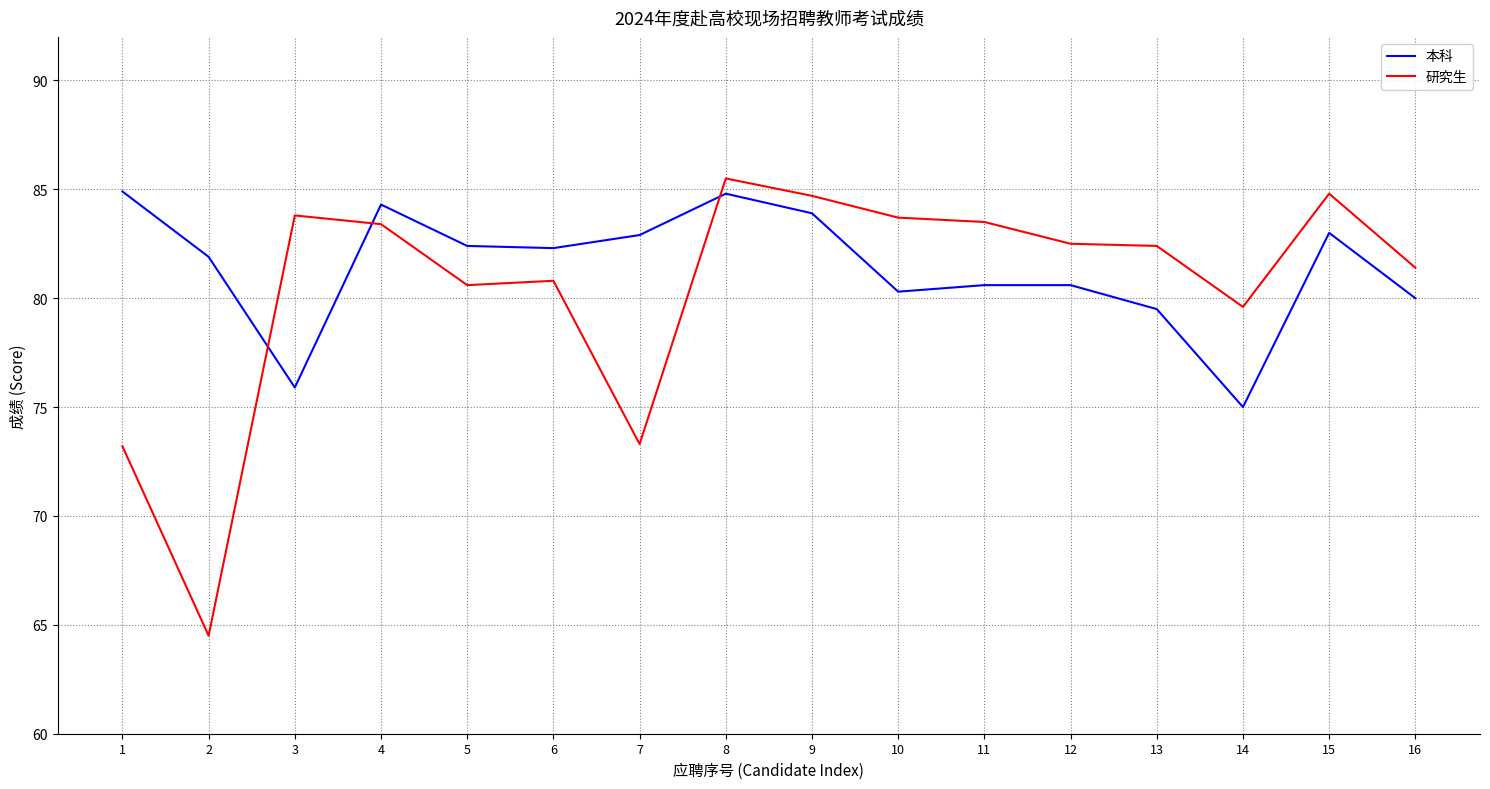

Read the 研究生 value at 11.

83.5